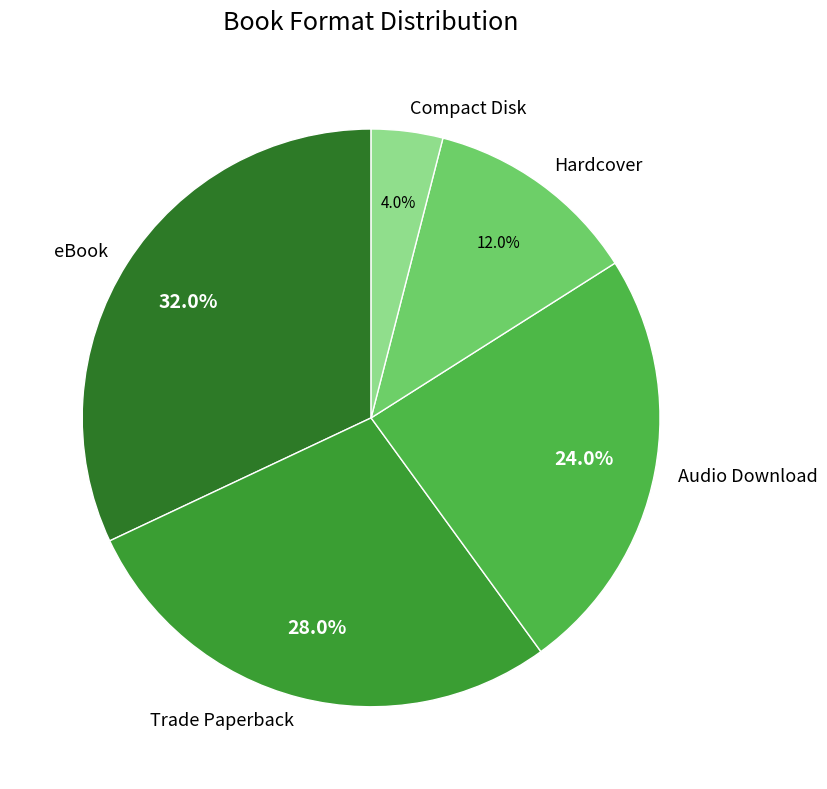

What percentage do Trade Paperback and Compact Disk together represent?

32.0%